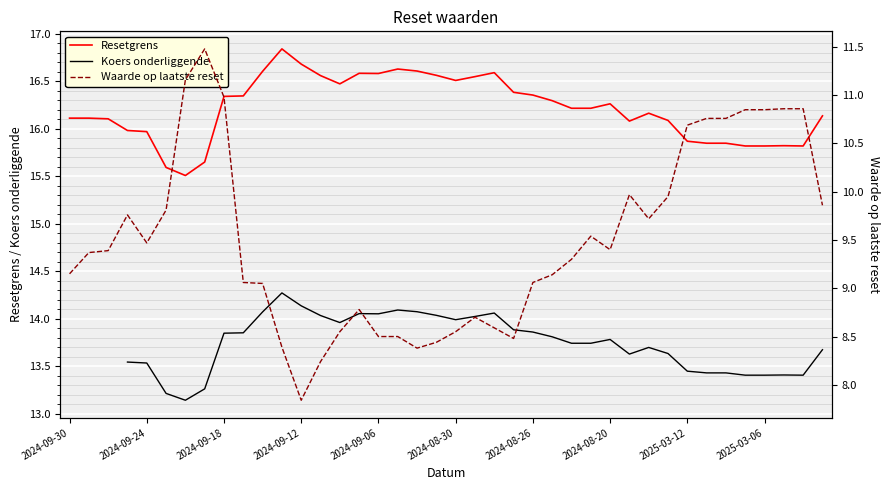

Is it true that Koers onderliggende equals 13.7 at 27?

True